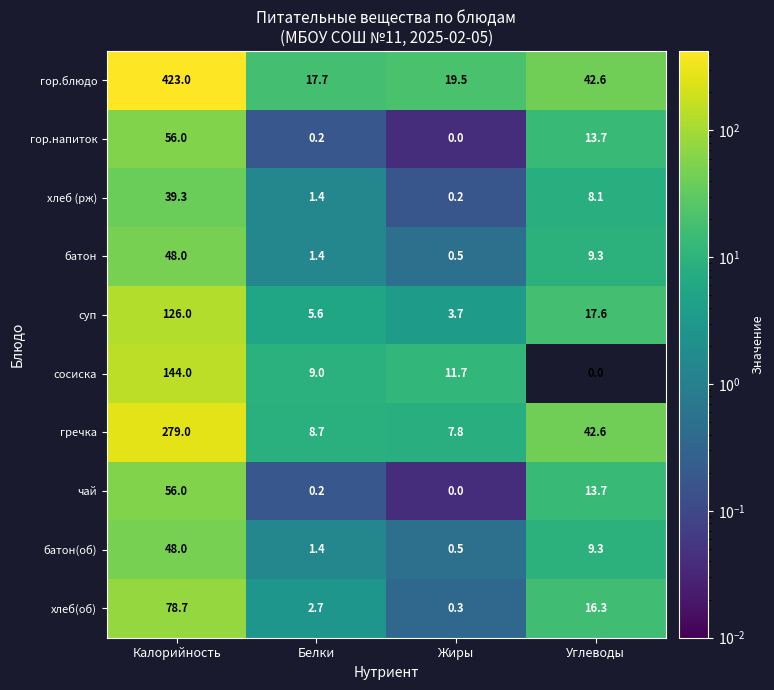

What is the difference between the second highest and minimum values in the гор.блюдо series?

24.9